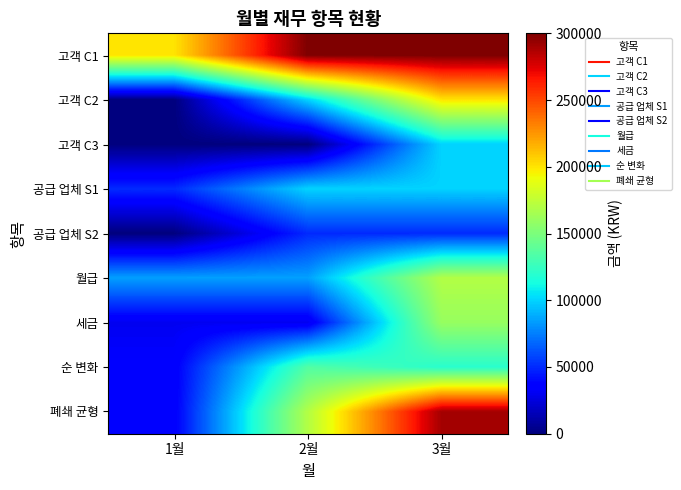

Rank the series at 1월 from highest to lowest value.

고객 C1, 월급, 공급 업체 S1, 순 변화, 폐쇄 균형, 세금, 고객 C2, 고객 C3, 공급 업체 S2